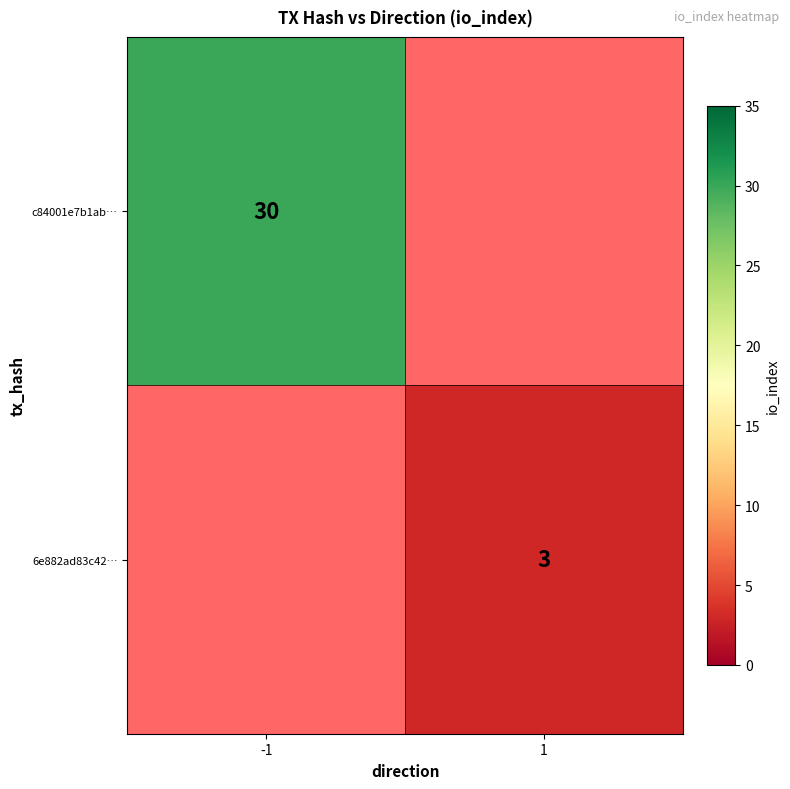

The c84001e7b1ab… series shows 8 at -1. True or false?

False